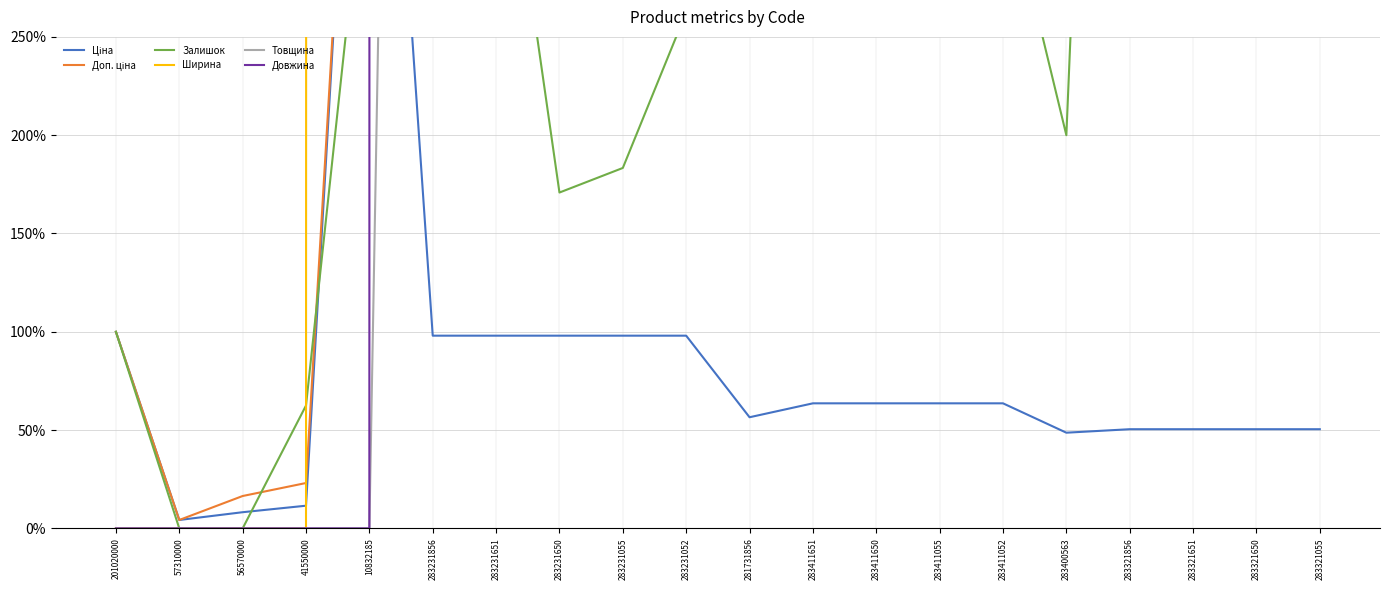

Does the chart have visible grid lines?

Yes